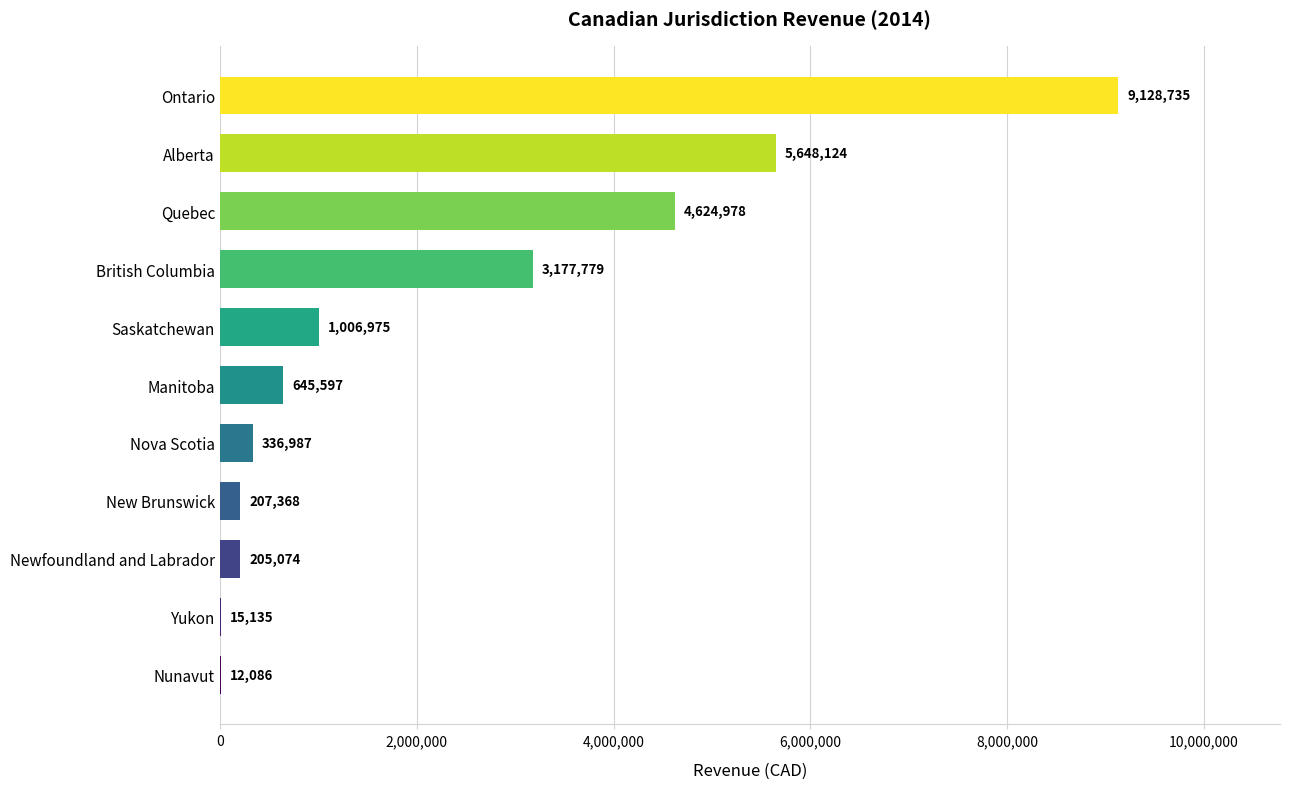

Between British Columbia and Alberta, which is larger?

Alberta